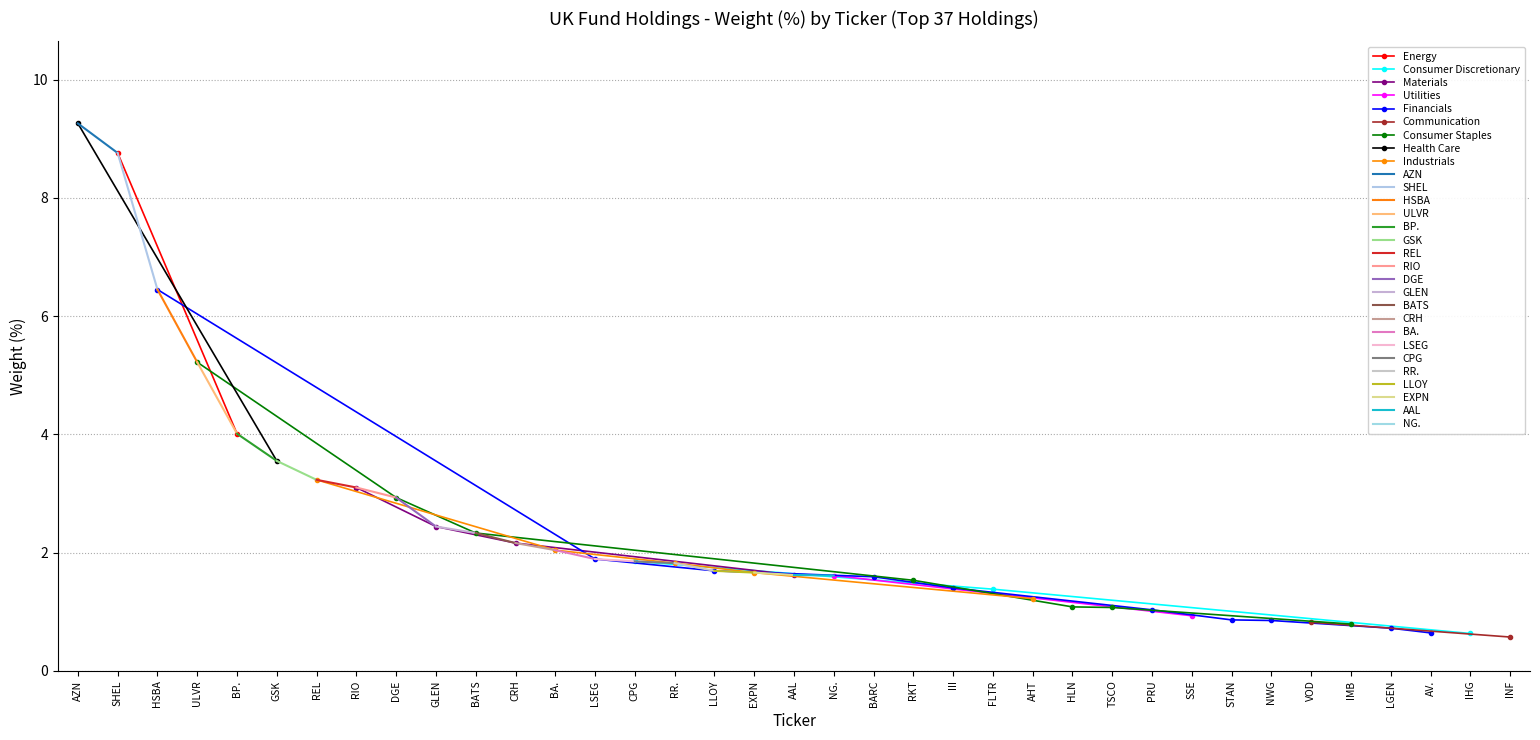

What is the difference between the second highest and second lowest values?

8.1